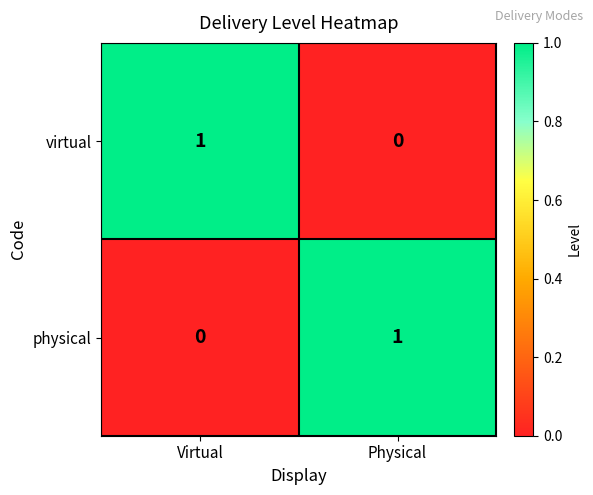

Is it true that physical equals 1 at Virtual?

False